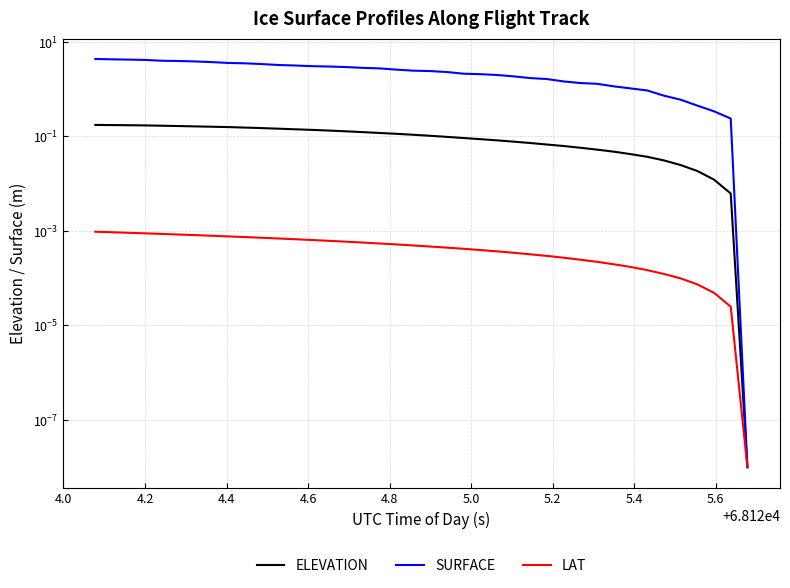

What is the average value of the ELEVATION series?

0.1